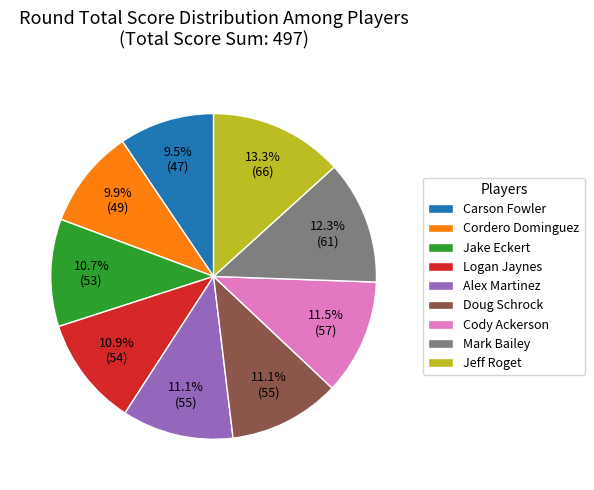

What is the total percentage of Logan Jaynes and Jeff Roget?

24.1%